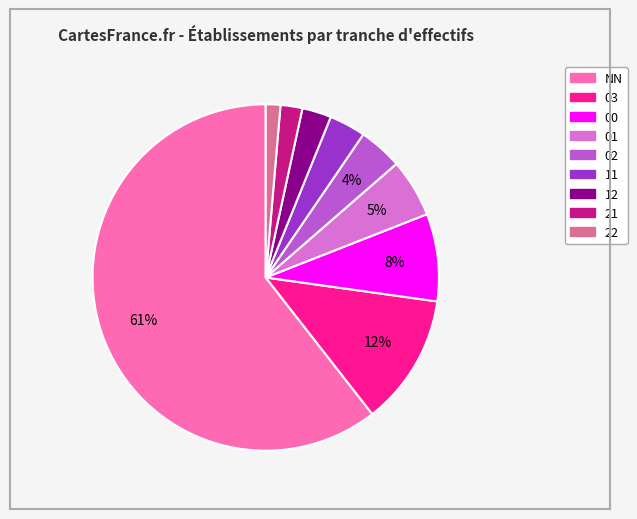

How many slices are in this pie chart?

9